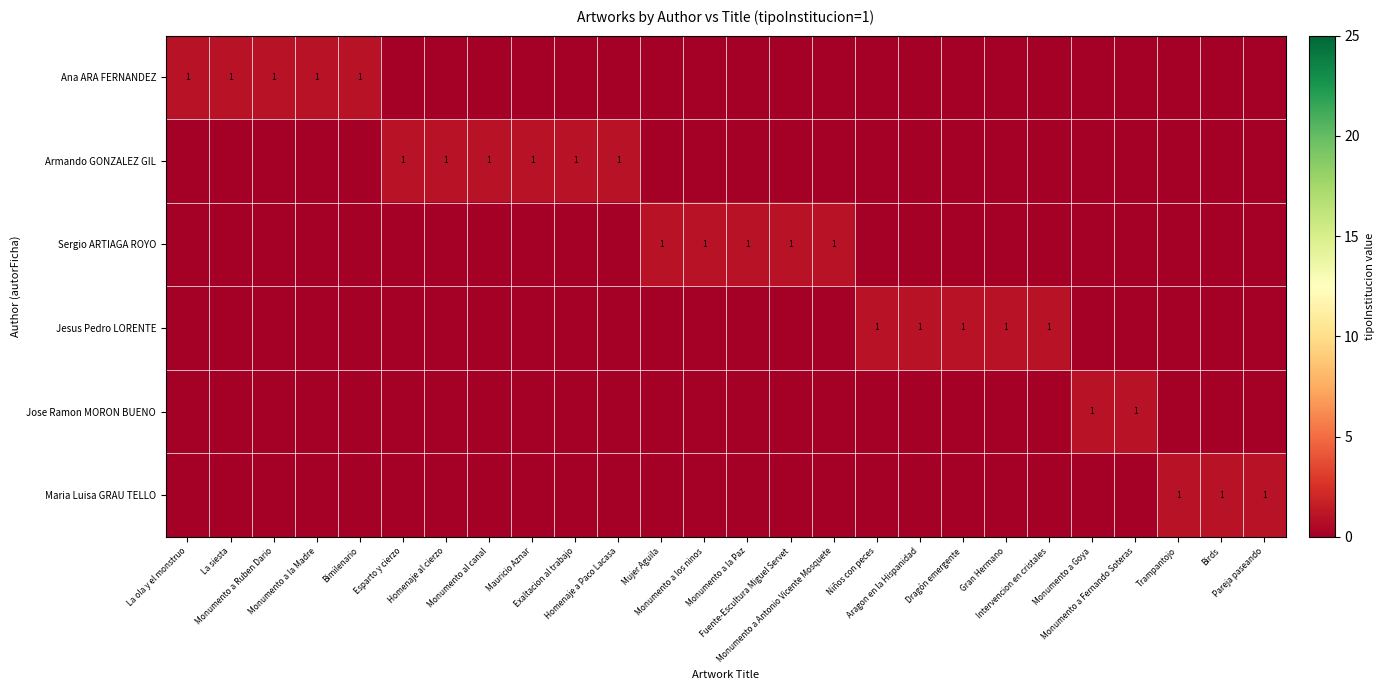

What is the difference between the maximum and second lowest values in the Jesus Pedro LORENTE series?

1